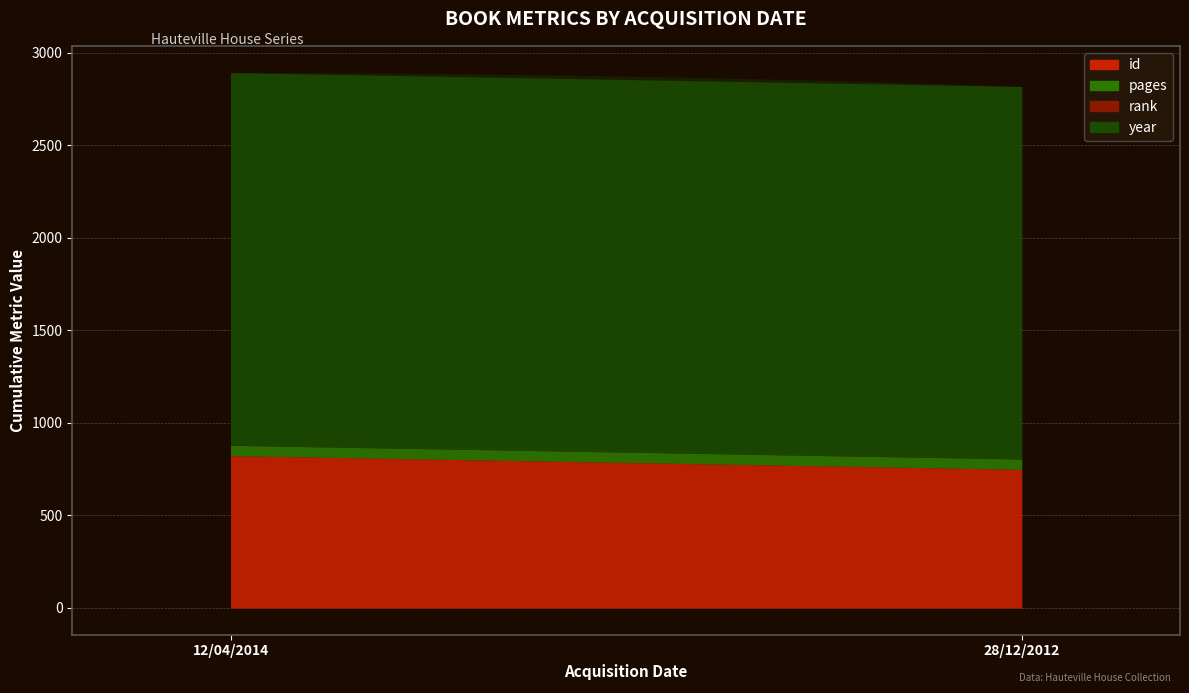

Between 12/04/2014 and 28/12/2012, which series saw the biggest shift?

id